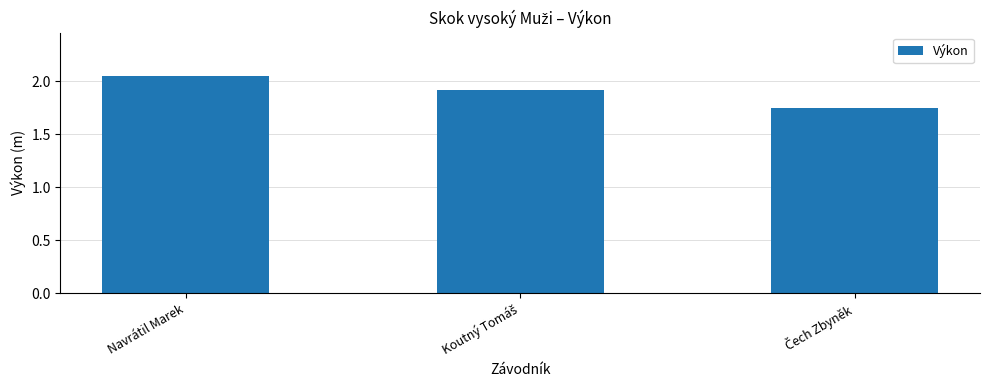

At which category does the chart reach its peak across all series?

Navrátil Marek